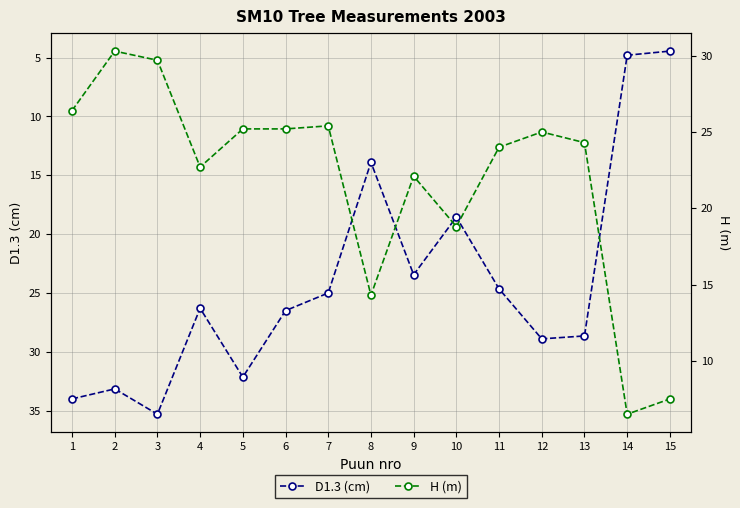

True or false: D1.3 (cm) has a value of 33.1 at 2.

True